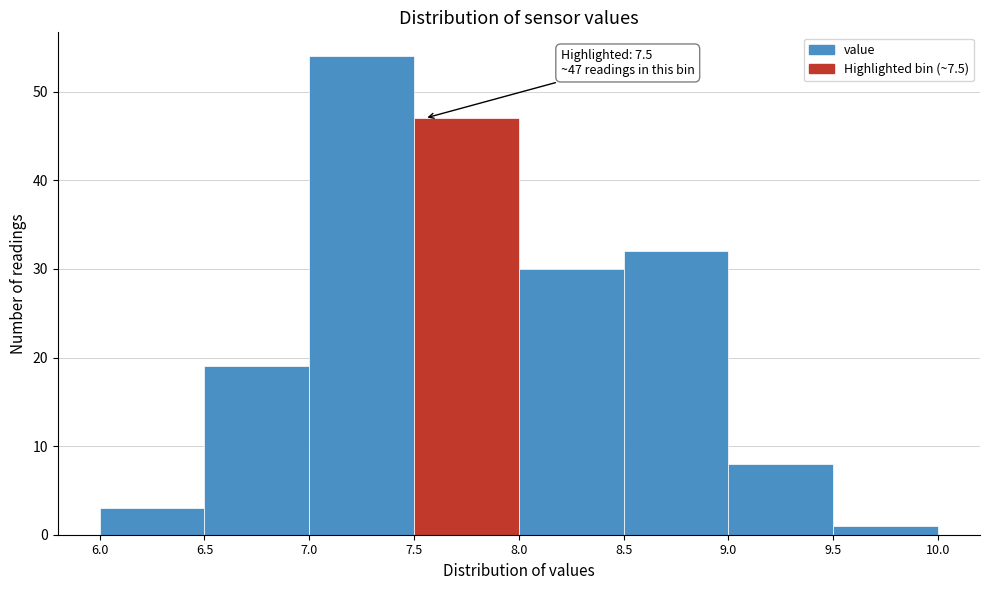

Which range on the x-axis has the tallest bar?

7.0 to 7.5